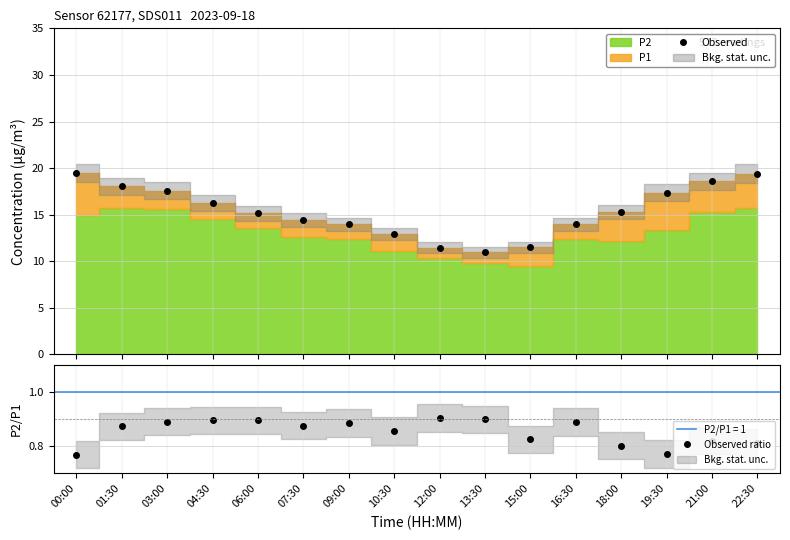

What is the approximate value of Observed ratio at 22:30?

0.8